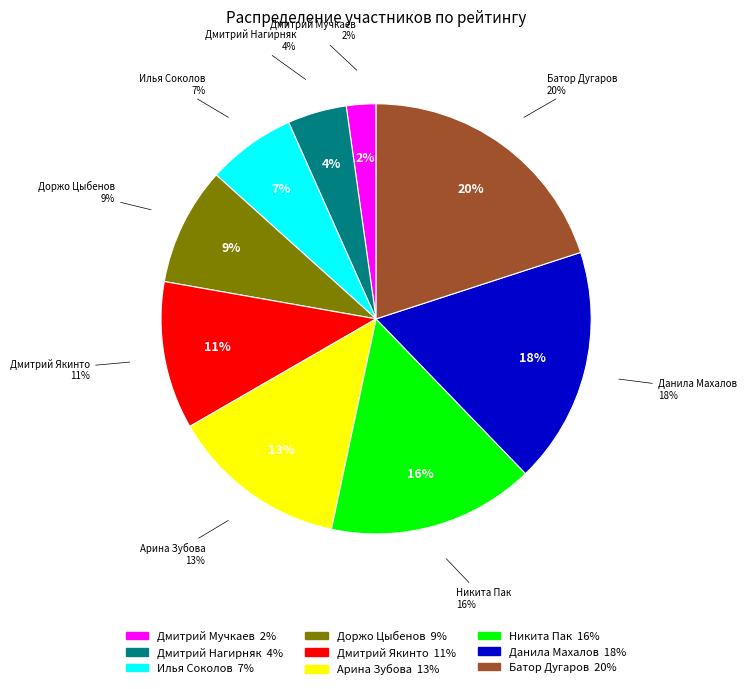

Is it true that Доржо Цыбенов is 1% of the pie?

False